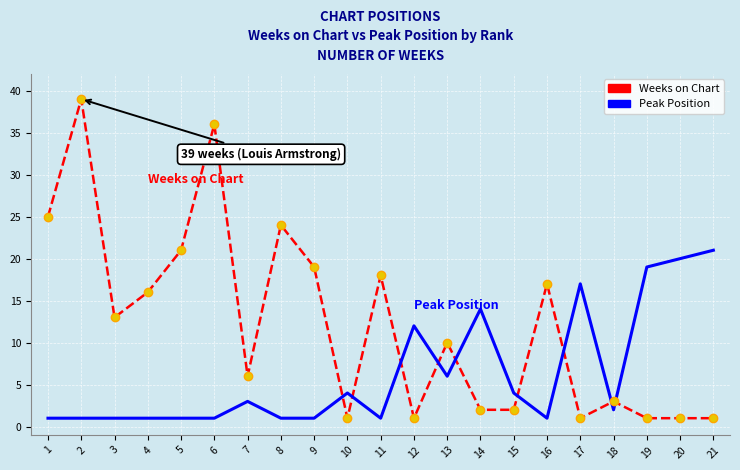

At which category does Weeks on Chart reach its first local valley?

3